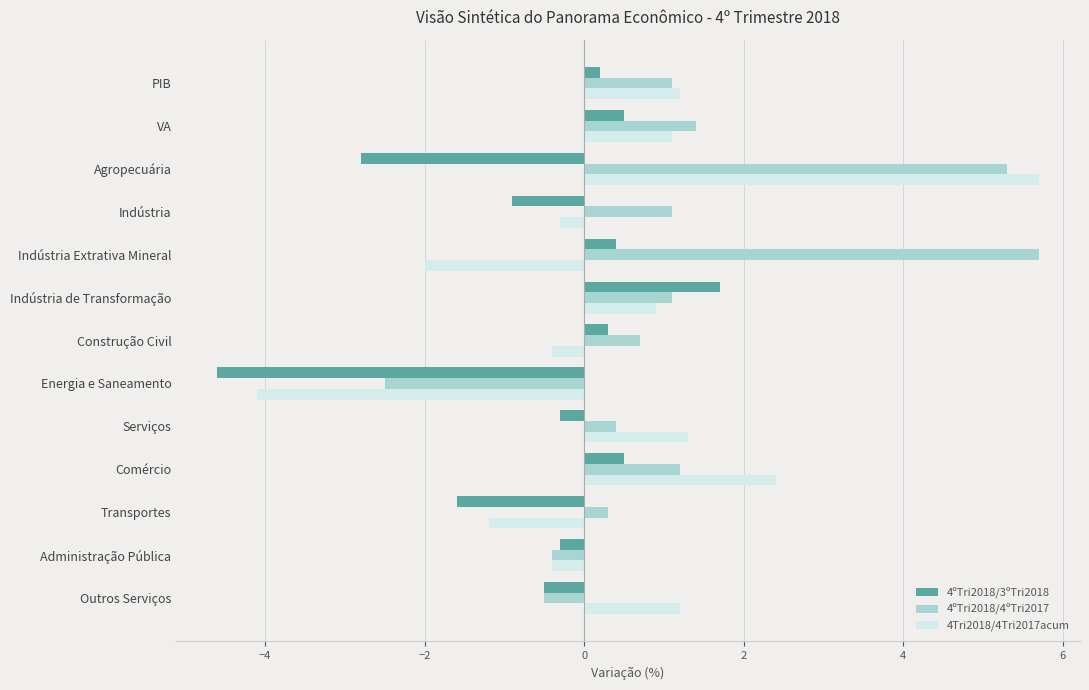

At how many categories does at least one series exceed -3?

13